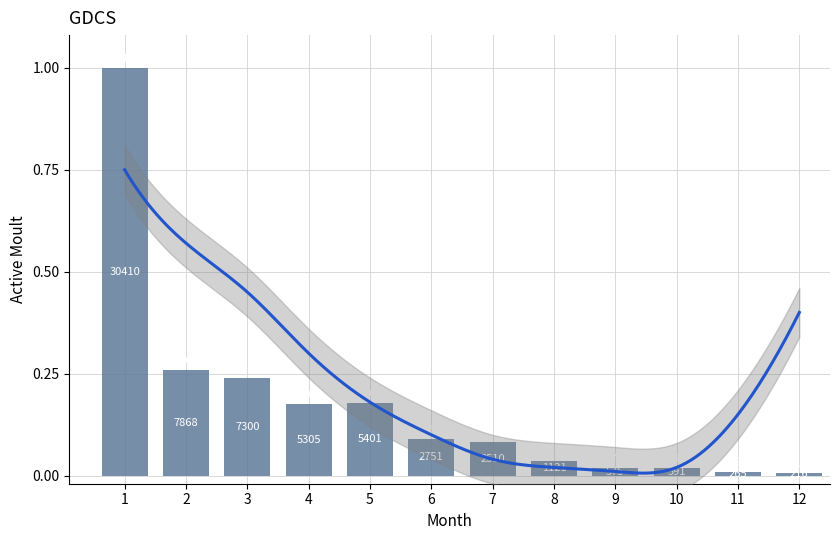

What is the difference between the maximum and minimum values?

1.0